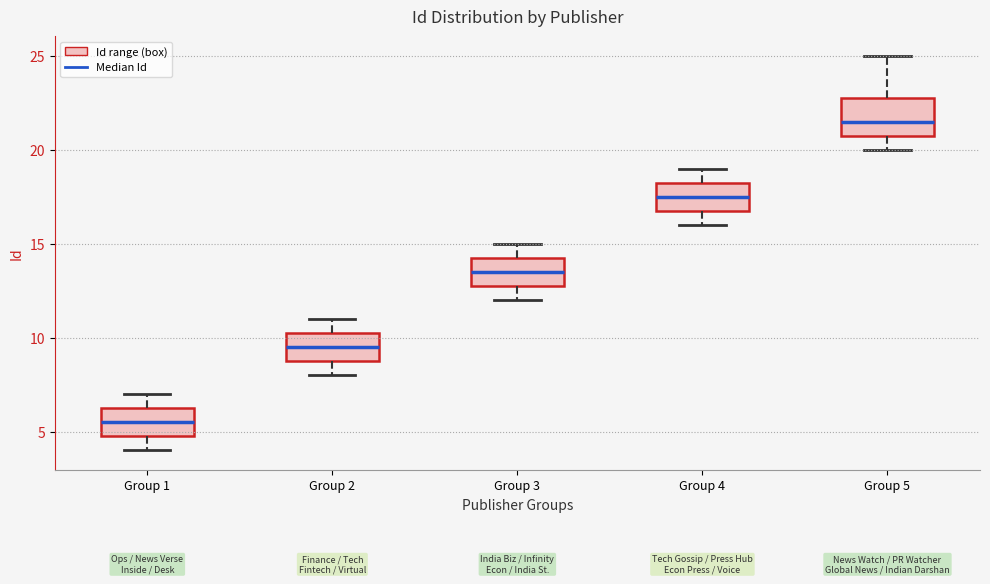

Where does the upper whisker of the box for Group 3 end on the y-axis? The values are not printed on the chart, so give them approximately, as read against the axis.

15.0